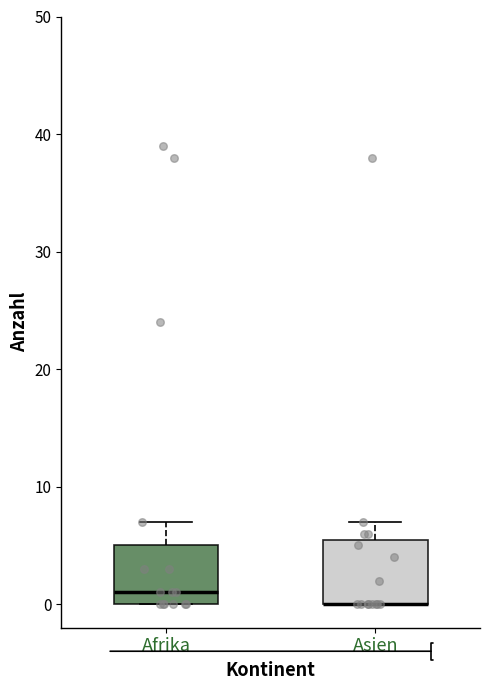

Where does the upper whisker of the box for Asien end on the y-axis? The values are not printed on the chart, so give them approximately, as read against the axis.

7